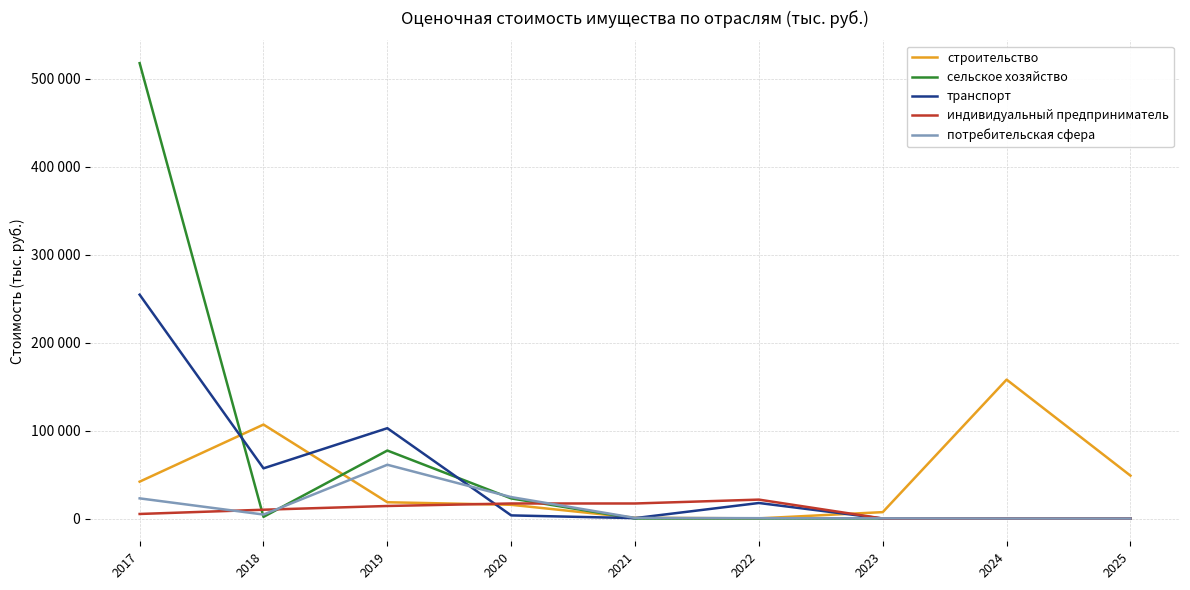

Does the chart have visible grid lines?

Yes